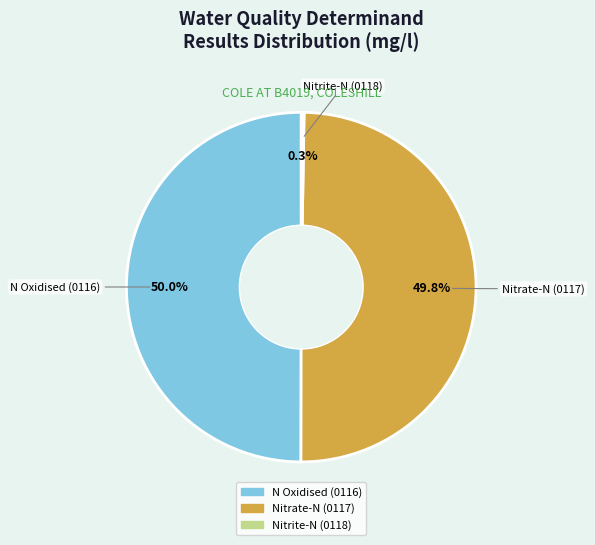

What portion of the pie excludes Nitrate-N (0117)?

50.2%